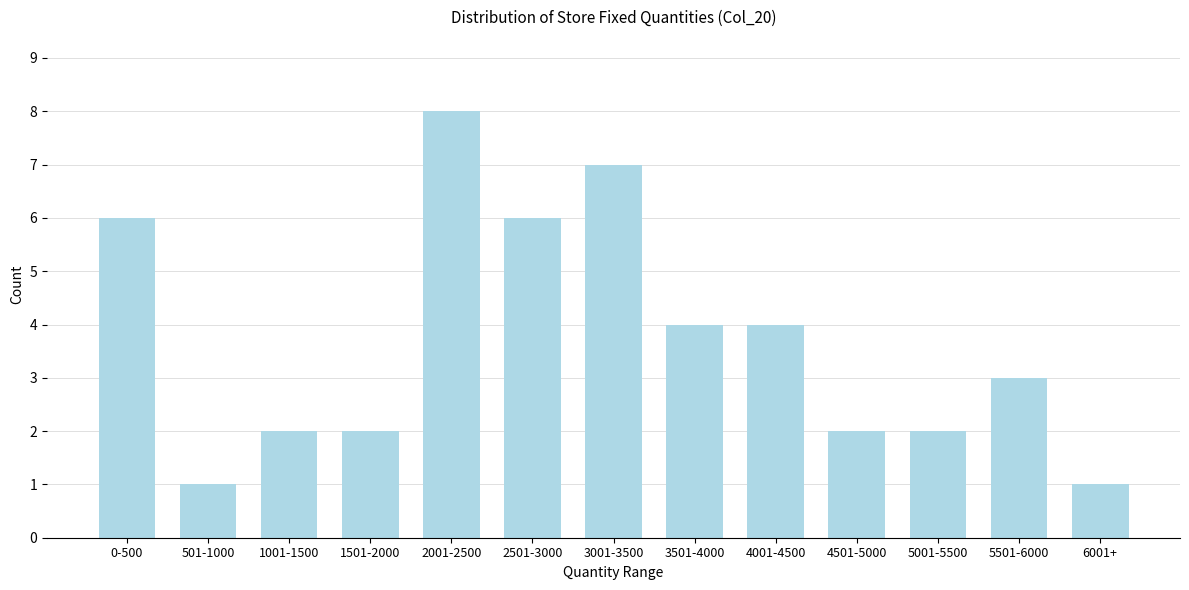

Reading left to right, what are all the values shown in this chart?

6	1	2	2	8	6	7	4	4	2	2	3	1